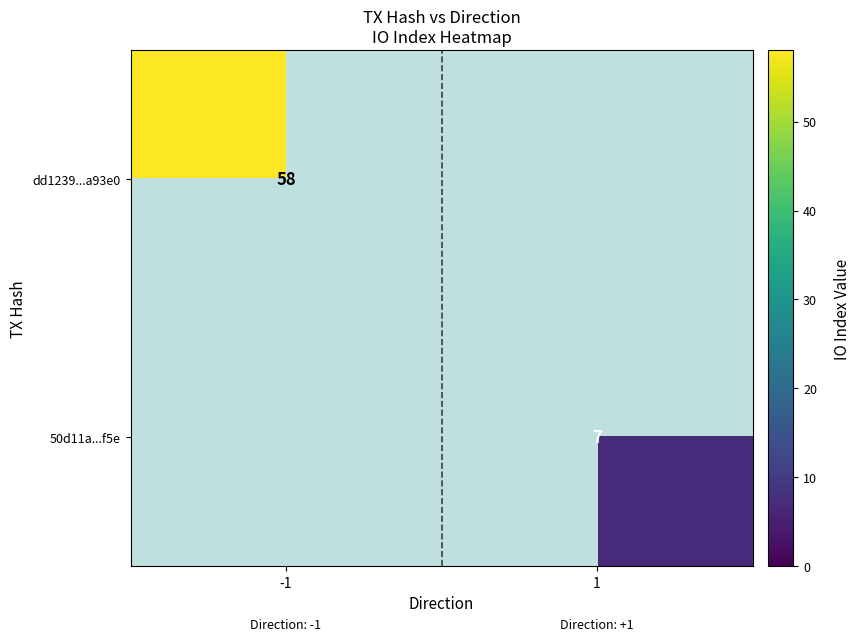

How many data points does each series have?

2